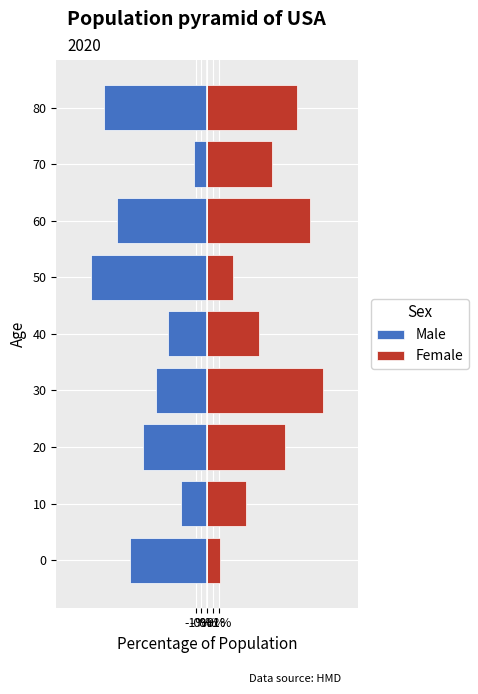

The value of Female at 20 is 6.7. True or false?

True